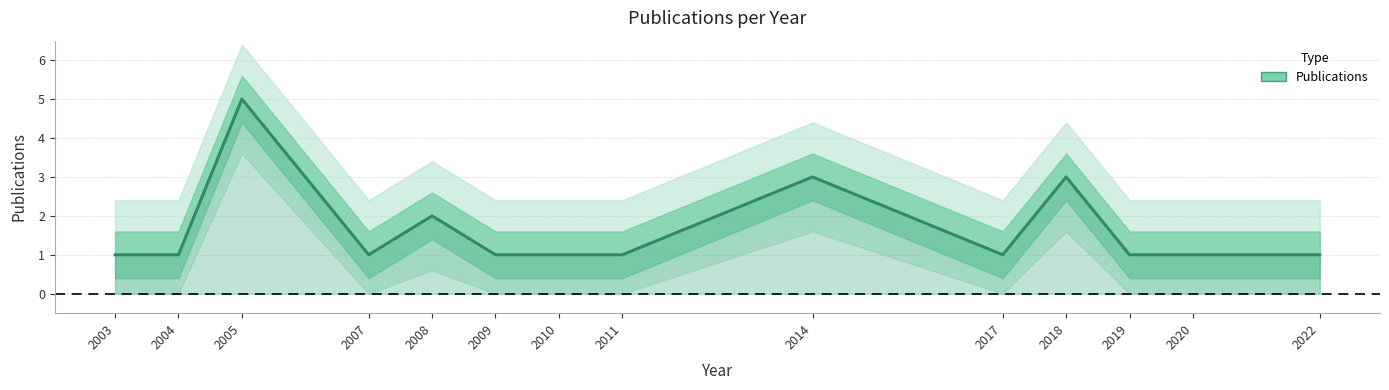

List the labels in order of value, largest first.

2005, 2014, 2018, 2008, 2003, 2004, 2007, 2009, 2010, 2011, 2017, 2019, 2020, 2022